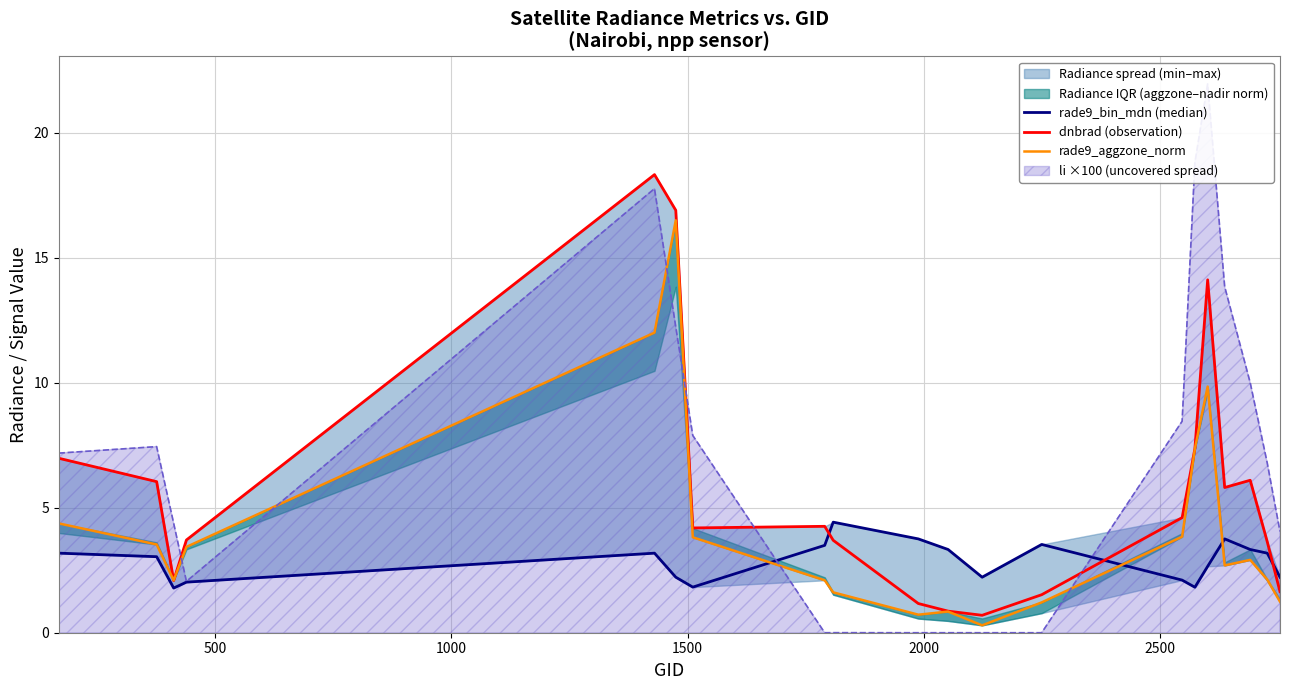

How many values in the rade9_bin_mdn (median) series are below 3?

9